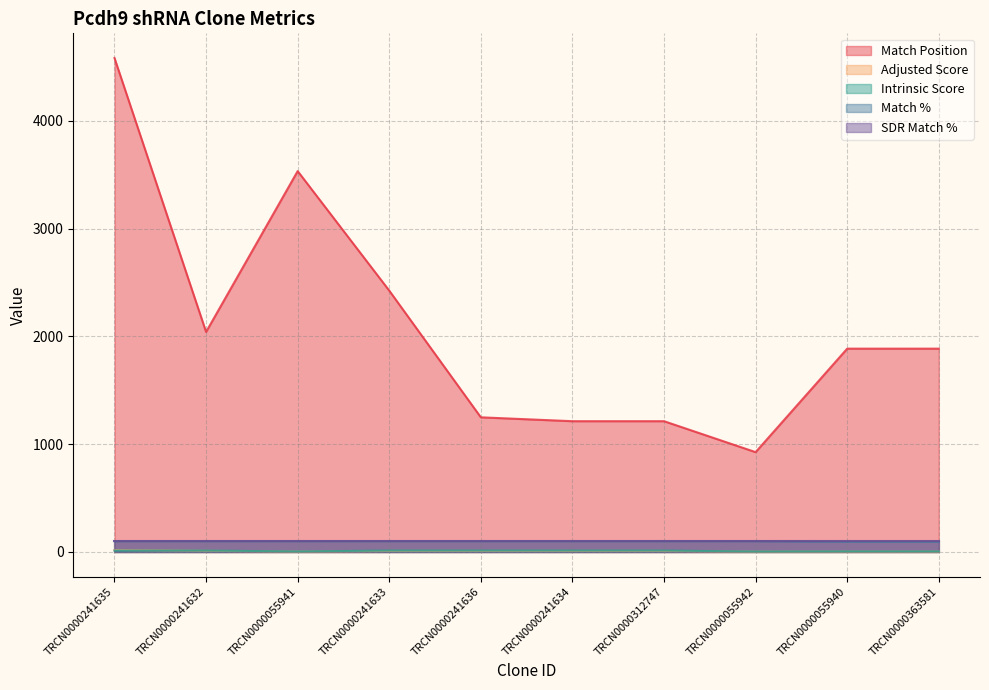

Which category has the highest value across all series?

TRCN0000241635